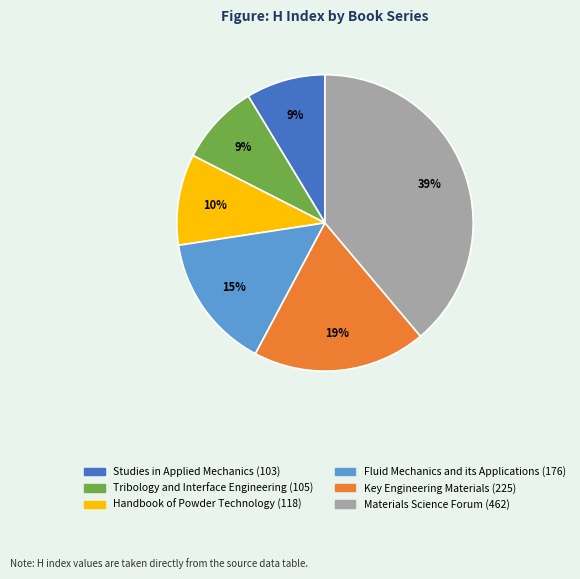

To the nearest percent, what is the difference between the Fluid Mechanics and its Applications and Handbook of Powder Technology slice percentages?

5%